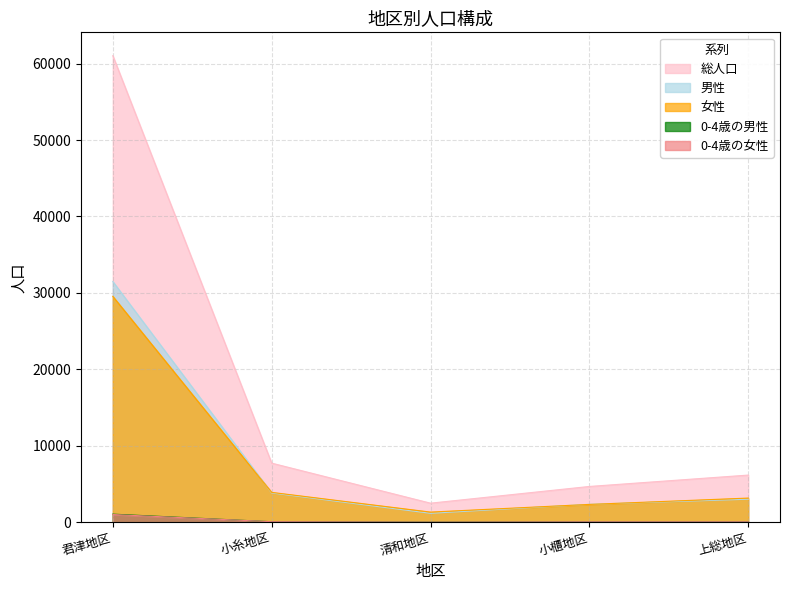

What are all the series names shown in the legend?

総人口, 男性, 女性, 0-4歳の男性, 0-4歳の女性